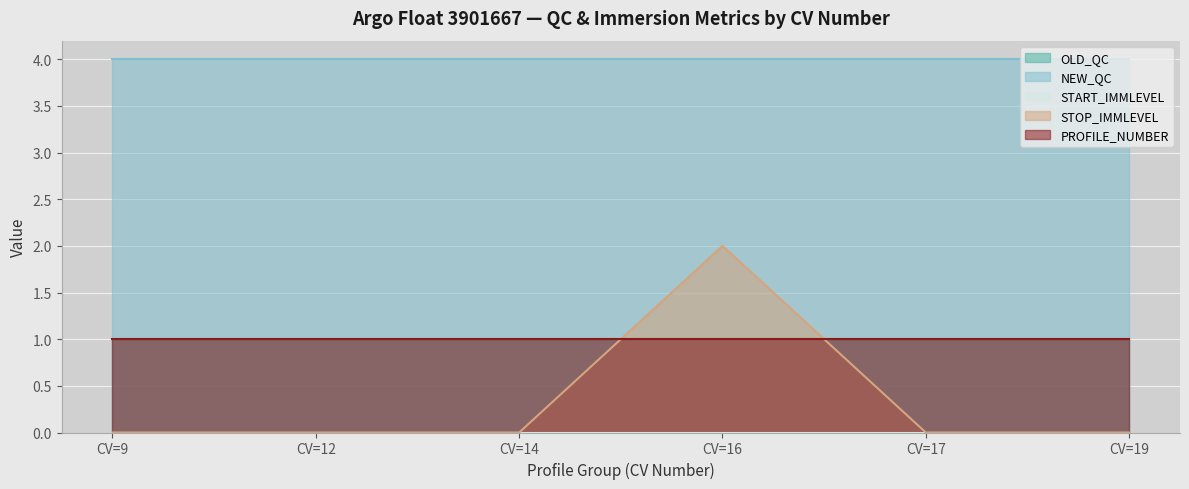

What is the value of the OLD_QC point at the 1st from the left?

1